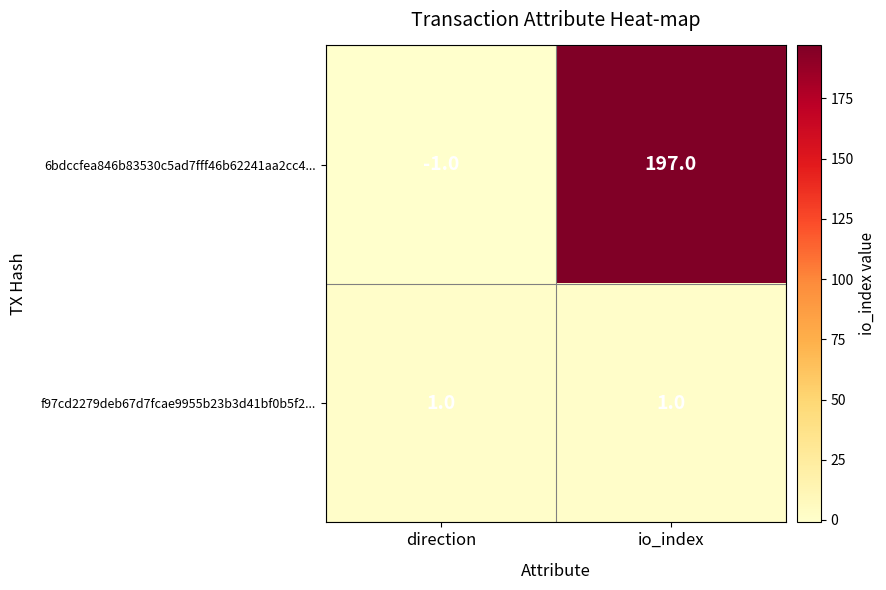

What is the difference between the maximum and minimum values in the 6bdccfea846b83530c5ad7fff46b62241aa2cc4... series?

198